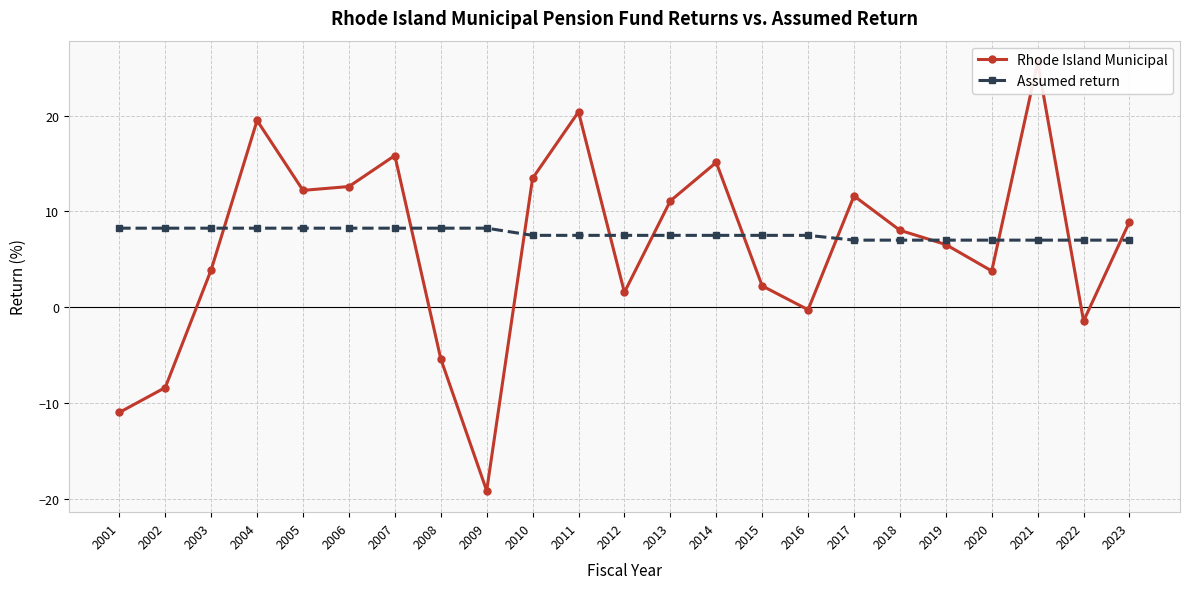

How many intersections are there between Rhode Island Municipal and Assumed return?

11